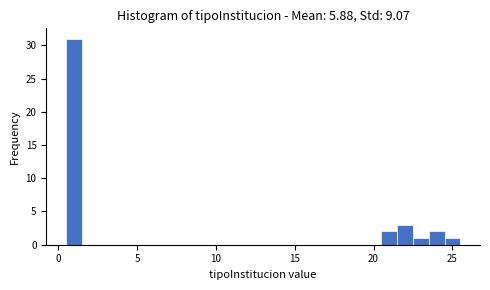

Around what value on the x-axis is the tallest bar? Give the approximate position of its centre, as read against the axis.

1.0